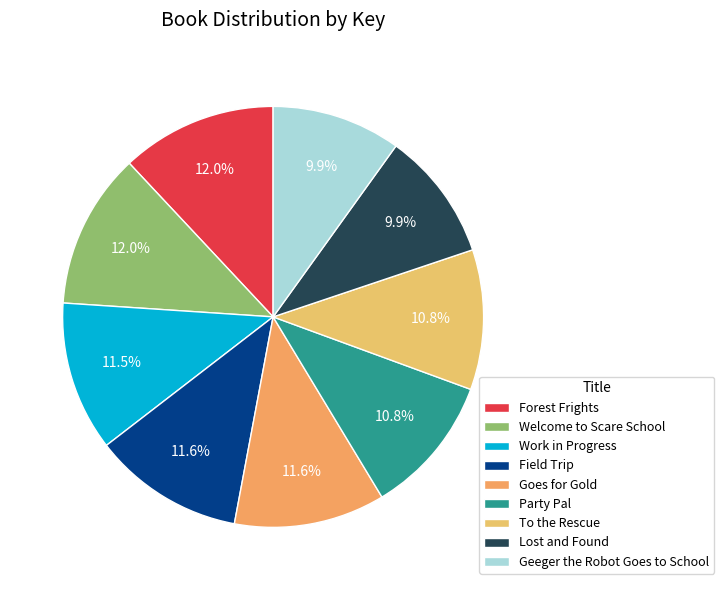

Does Geeger the Robot Goes to School represent more than half of the total?

No